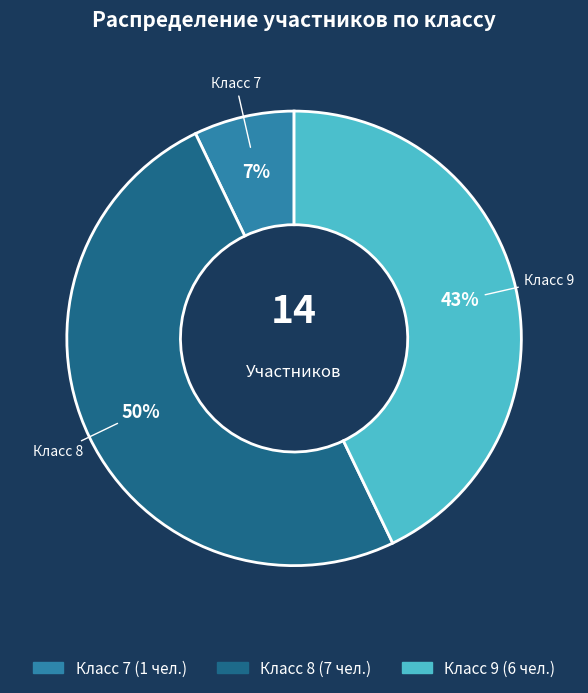

To the nearest percent, what is the average slice percentage?

33%